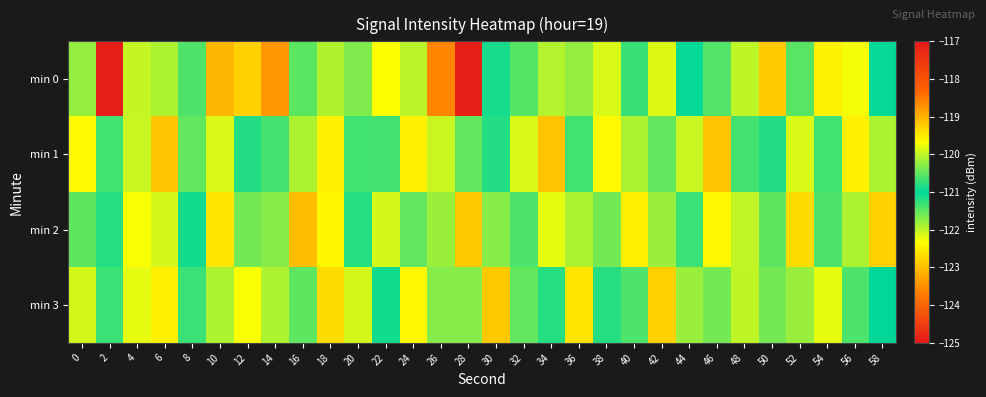

Reading left to right, transcribe all the data shown in this chart.

min 0: 0=-120.2	2=-124.9	4=-122.0	6=-121.9	8=-121.4	10=-123.1	12=-122.8	14=-123.4	16=-120.5	18=-121.9	20=-121.7	22=-122.3	24=-120.0	26=-123.6	28=-124.9	30=-121.1	32=-121.4	34=-120.1	36=-121.8	38=-122.1	40=-121.3	42=-122.1	44=-121.0	46=-121.4	48=-122.0	50=-122.9	52=-121.5	54=-122.5	56=-119.7	58=-121.0
min 1: 0=-122.4	2=-120.7	4=-122.0	6=-119.2	8=-120.5	10=-122.1	12=-121.2	14=-121.4	16=-121.9	18=-119.5	20=-120.7	22=-121.4	24=-119.5	26=-122.0	28=-120.5	30=-121.2	32=-122.1	34=-119.2	36=-120.7	38=-122.4	40=-121.9	42=-120.5	44=-122.0	46=-119.2	48=-121.4	50=-121.2	52=-122.1	54=-120.7	56=-119.5	58=-121.9
min 2: 0=-121.5	2=-120.8	4=-122.3	6=-119.9	8=-121.1	10=-122.6	12=-120.4	14=-121.7	16=-123.0	18=-119.6	20=-121.2	22=-122.1	24=-120.5	26=-121.8	28=-122.9	30=-120.3	32=-121.4	34=-122.2	36=-120.1	38=-121.6	40=-122.5	42=-120.2	44=-121.3	46=-122.4	48=-120.0	50=-121.5	52=-122.7	54=-120.6	56=-121.9	58=-122.8
min 3: 0=-122.1	2=-121.3	4=-119.8	6=-122.5	8=-120.7	10=-121.9	12=-122.3	14=-120.1	16=-121.5	18=-122.7	20=-119.9	22=-121.1	24=-122.4	26=-120.3	28=-121.7	30=-122.9	32=-120.5	34=-121.2	36=-122.6	38=-120.8	40=-121.4	42=-122.8	44=-120.2	46=-121.6	48=-122.0	50=-120.4	52=-121.8	54=-122.2	56=-120.6	58=-121.0